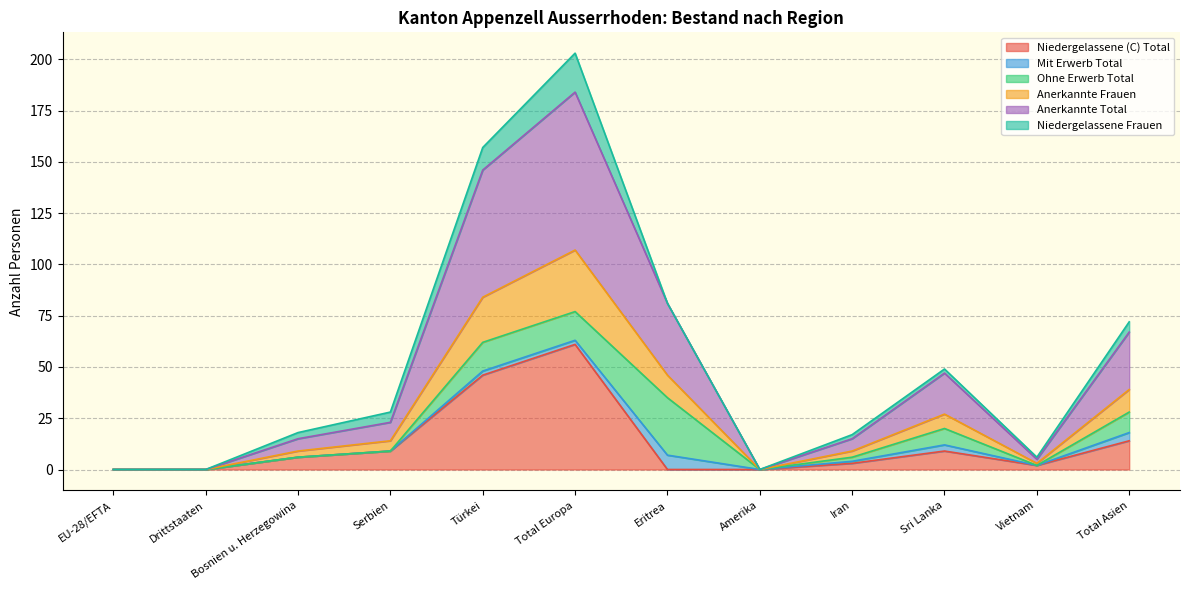

What is the highest value of the Niedergelassene (C) Total series?

61